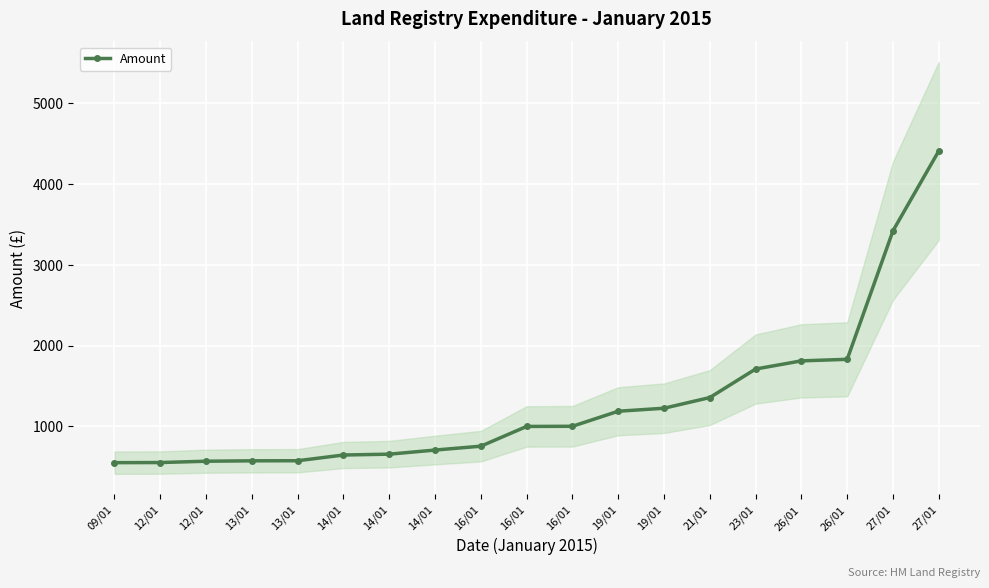

How many data points does each series have?

19